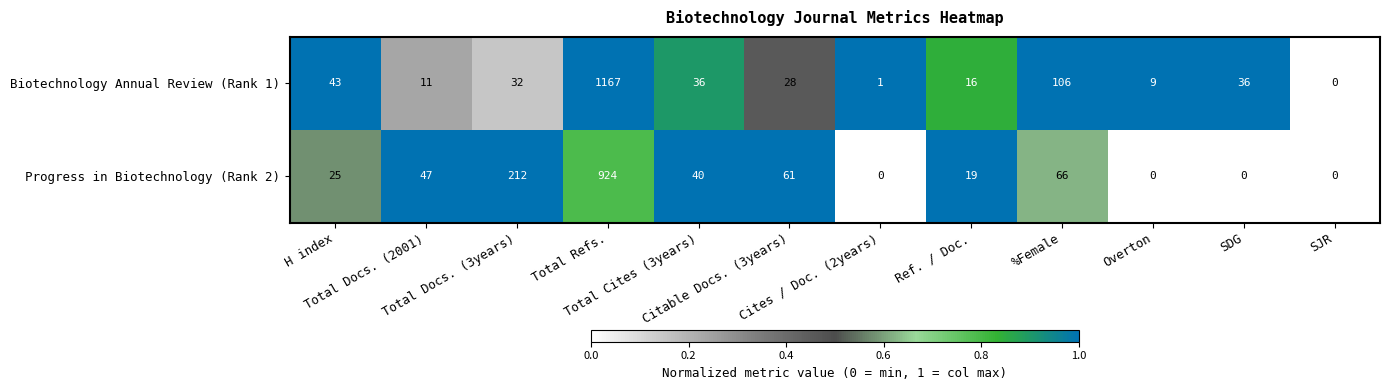

Between Total Docs. (3years) and SJR, which series saw the biggest shift?

Progress in Biotechnology (Rank 2)